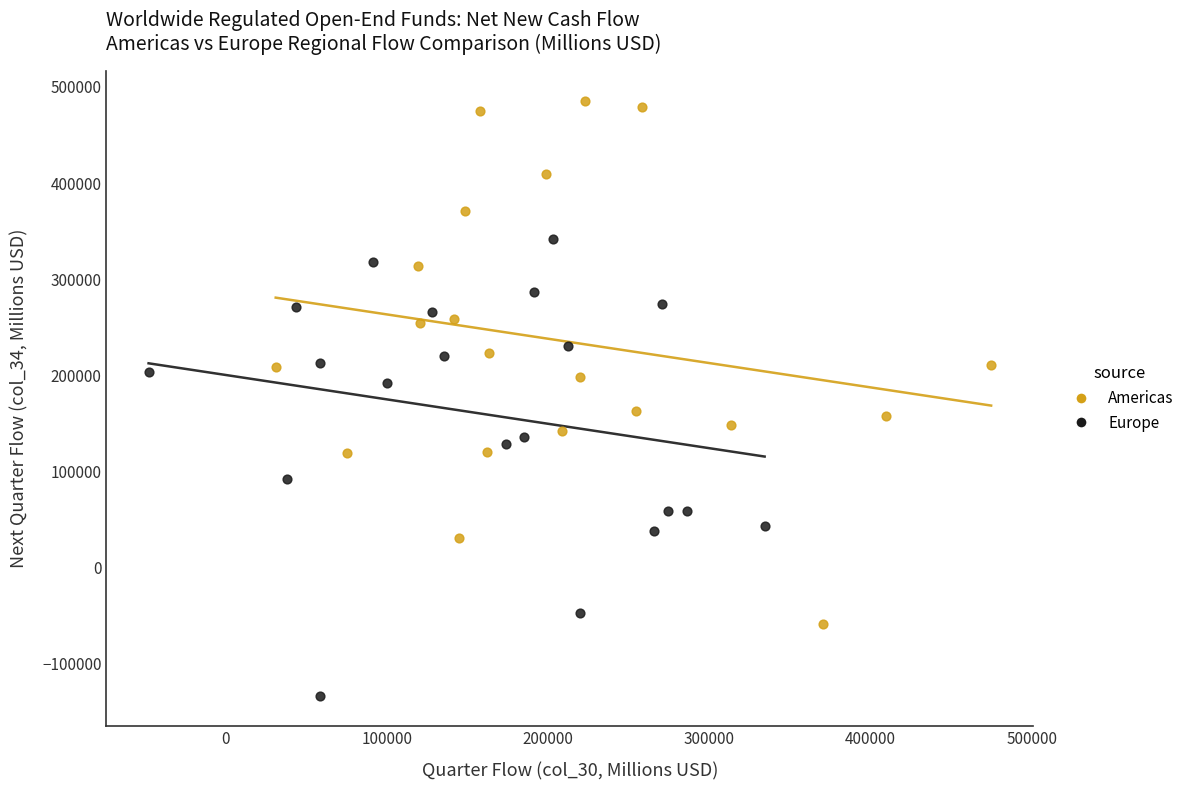

Which series reaches the maximum Y coordinate?

Americas